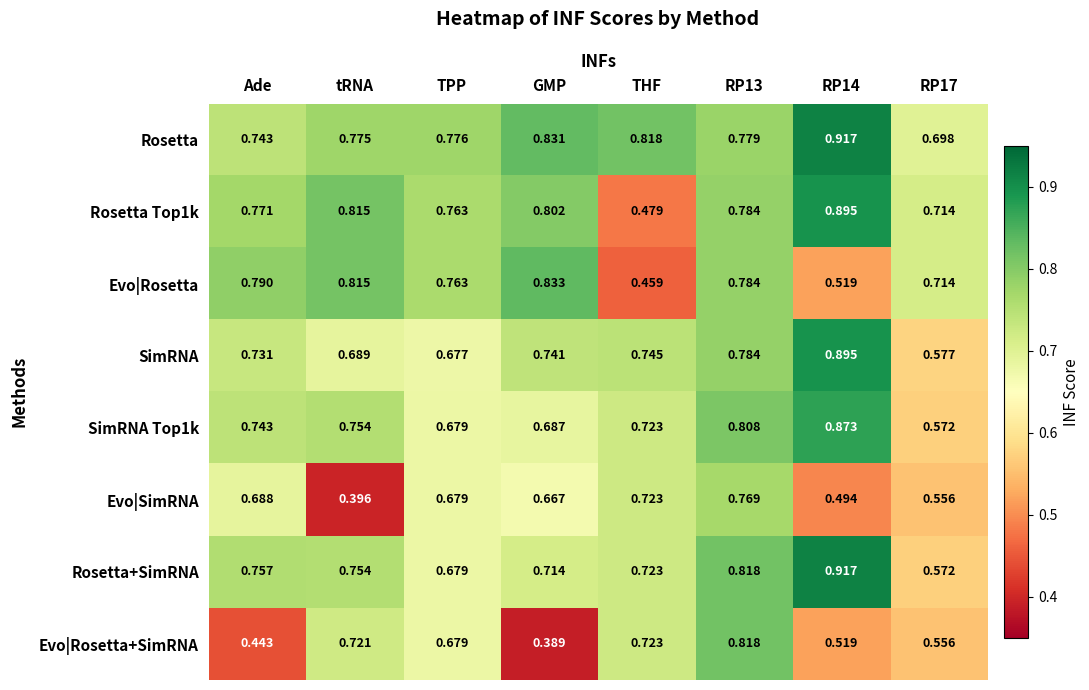

At which category does the chart reach its minimum across all series?

GMP